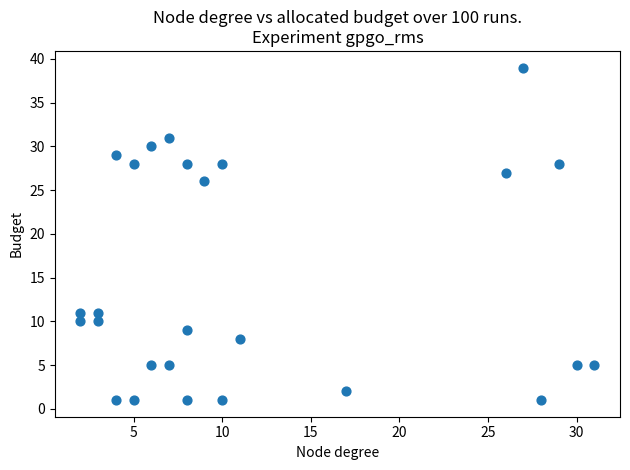

What Y value in the scatter plot is closest to 20?

26